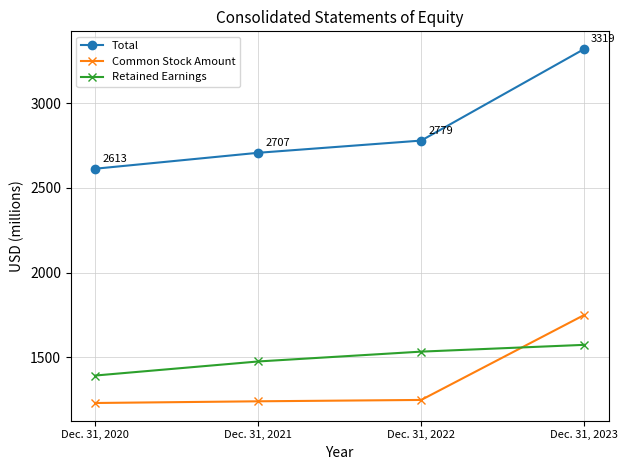

Which series ends up on top after the final intersection of Common Stock Amount and Retained Earnings?

Common Stock Amount